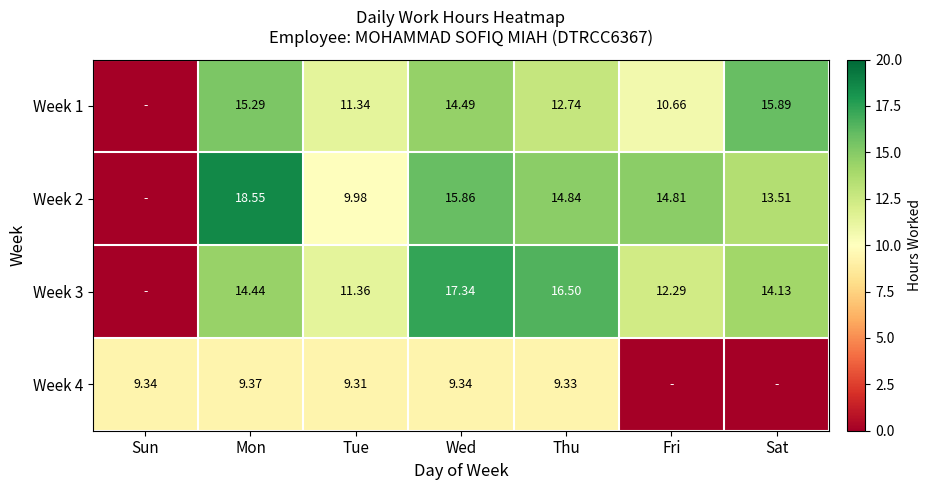

Which has a higher value, Tue or Sat?

Sat